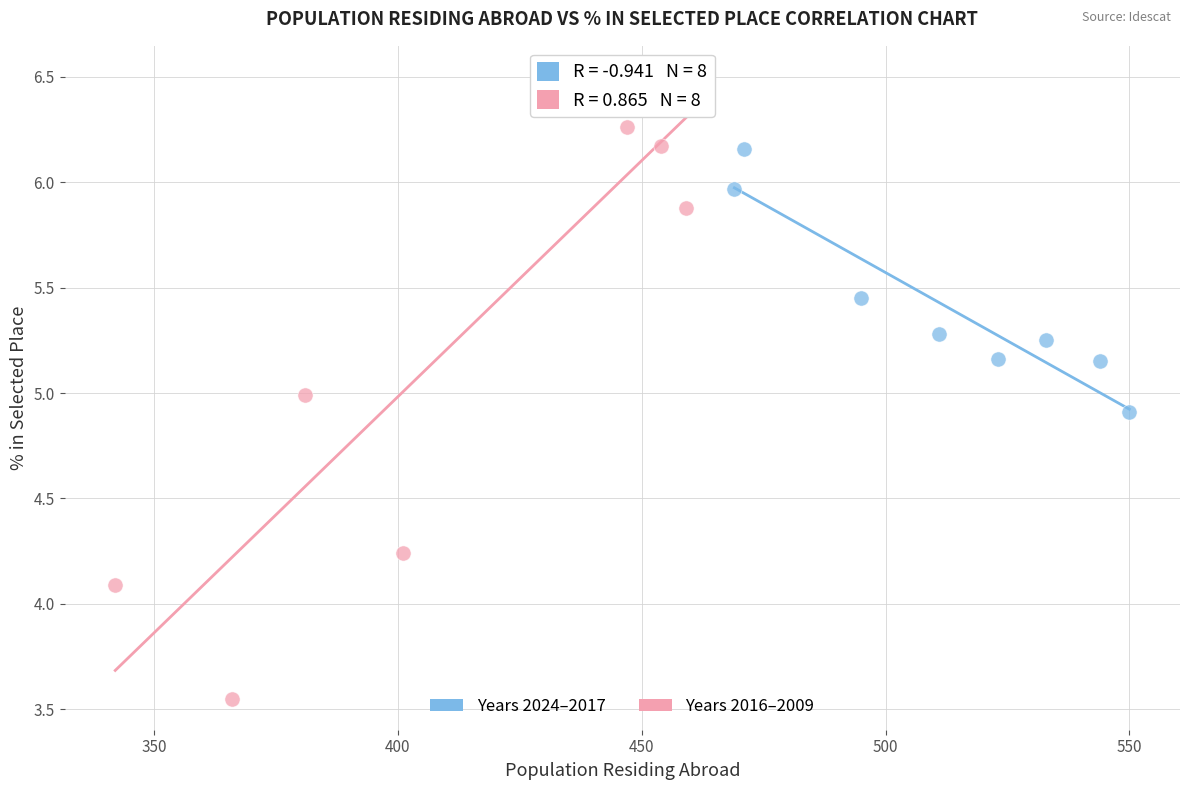

Which series contains the lowest Y value?

Years 2016–2009